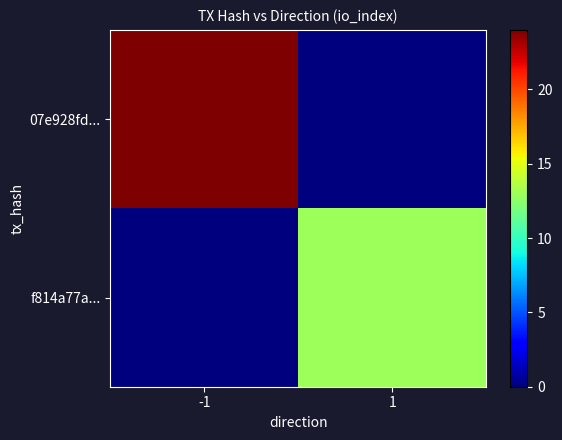

At which category is the sum across all series the highest?

-1